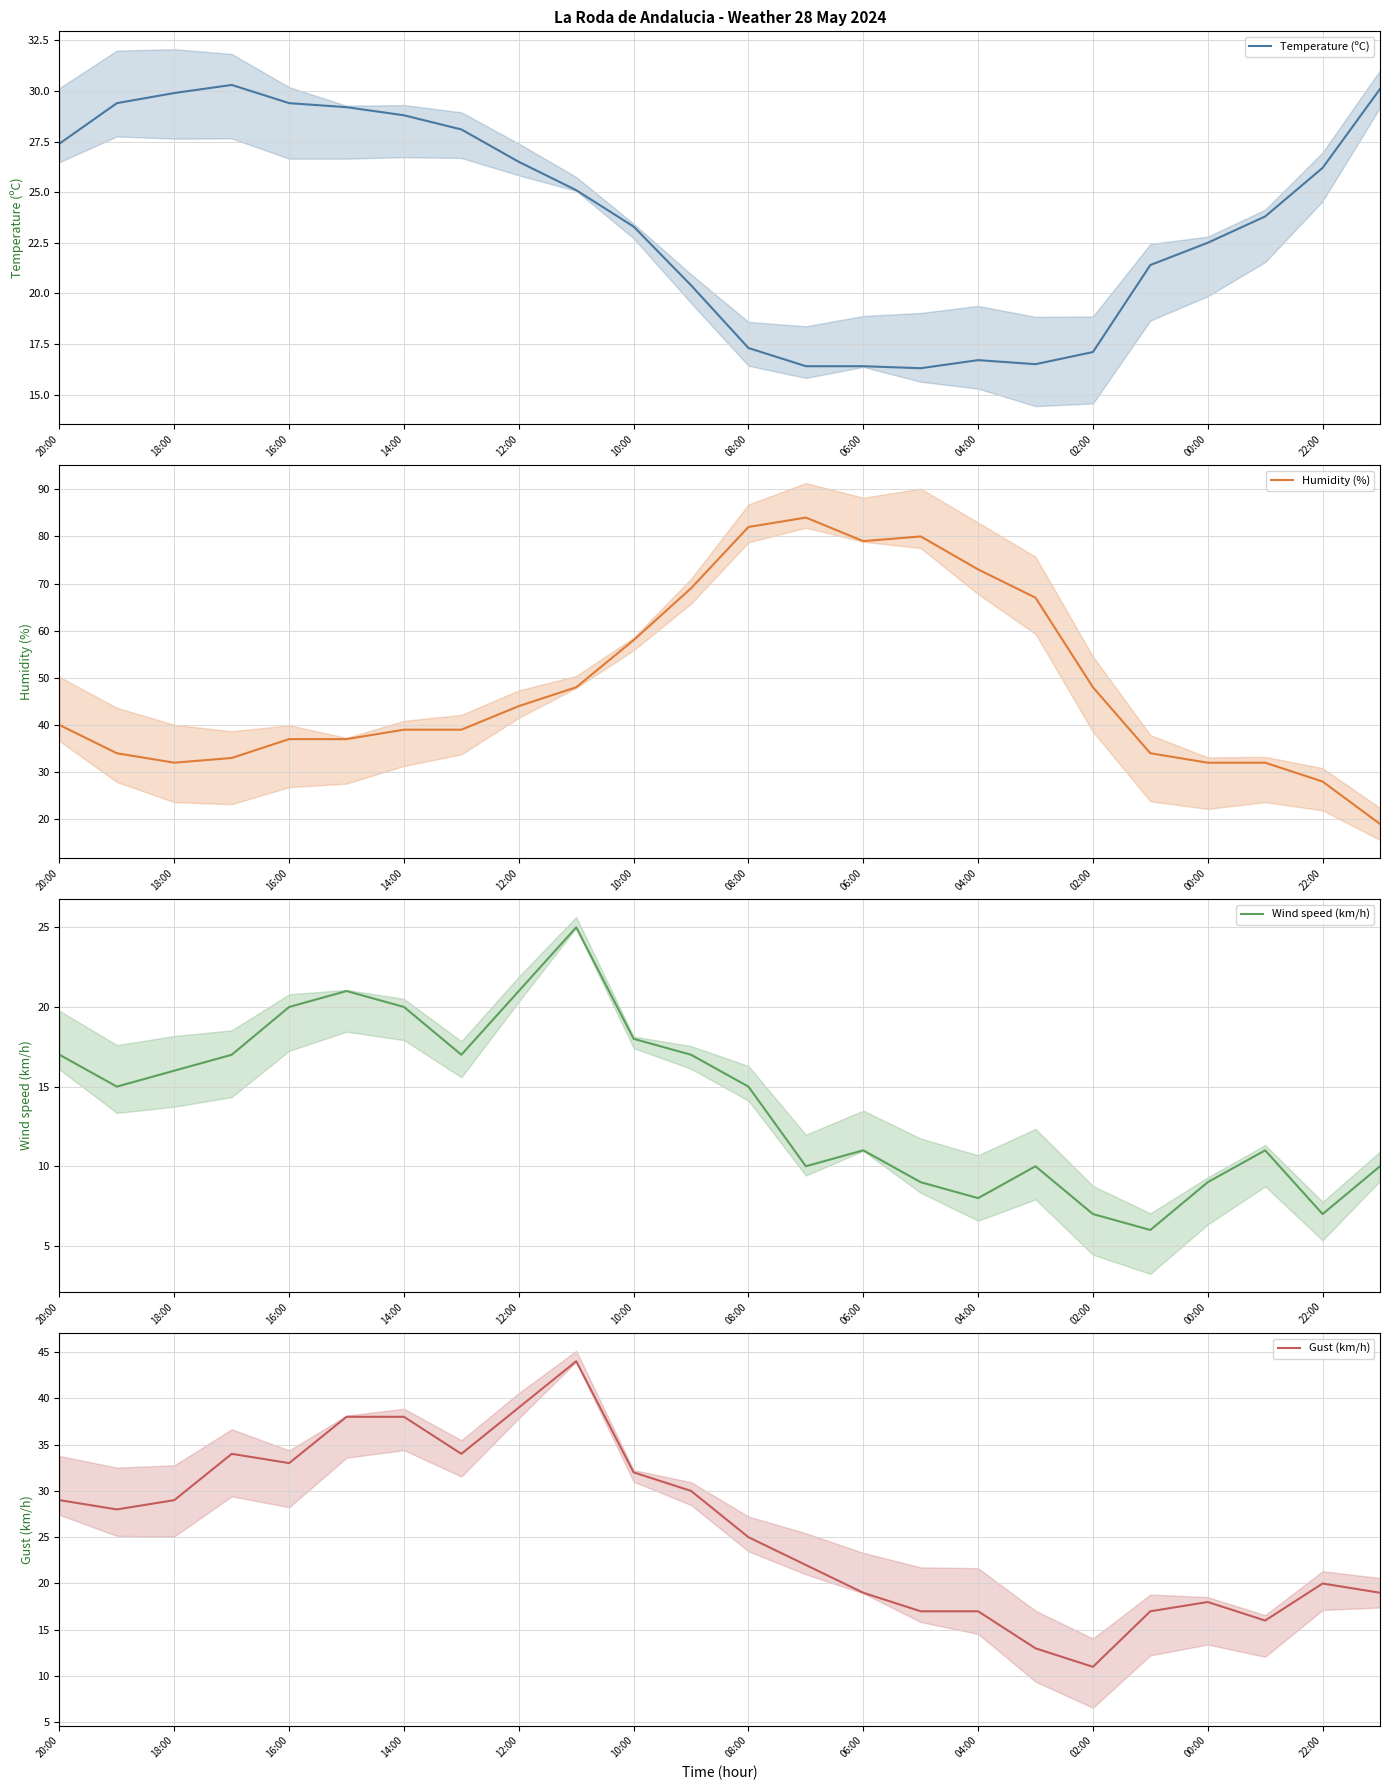

Reading left to right, what are all the values shown in this chart?

Temperature (ºC): 27.4	29.4	29.9	30.3	29.4	29.2	28.8	28.1	26.5	25.1	23.3	20.4	17.3	16.4	16.4	16.3	16.7	16.5	17.1	21.4	22.5	23.8	26.2	30.1
Humidity (%): 40.0	34.0	32.0	33.0	37.0	37.0	39.0	39.0	44.0	48.0	58.0	69.0	82.0	84.0	79.0	80.0	73.0	67.0	48.0	34.0	32.0	32.0	28.0	19.0
Wind speed (km/h): 17.0	15.0	16.0	17.0	20.0	21.0	20.0	17.0	21.0	25.0	18.0	17.0	15.0	10.0	11.0	9.0	8.0	10.0	7.0	6.0	9.0	11.0	7.0	10.0
Gust (km/h): 29.0	28.0	29.0	34.0	33.0	38.0	38.0	34.0	39.0	44.0	32.0	30.0	25.0	22.0	19.0	17.0	17.0	13.0	11.0	17.0	18.0	16.0	20.0	19.0